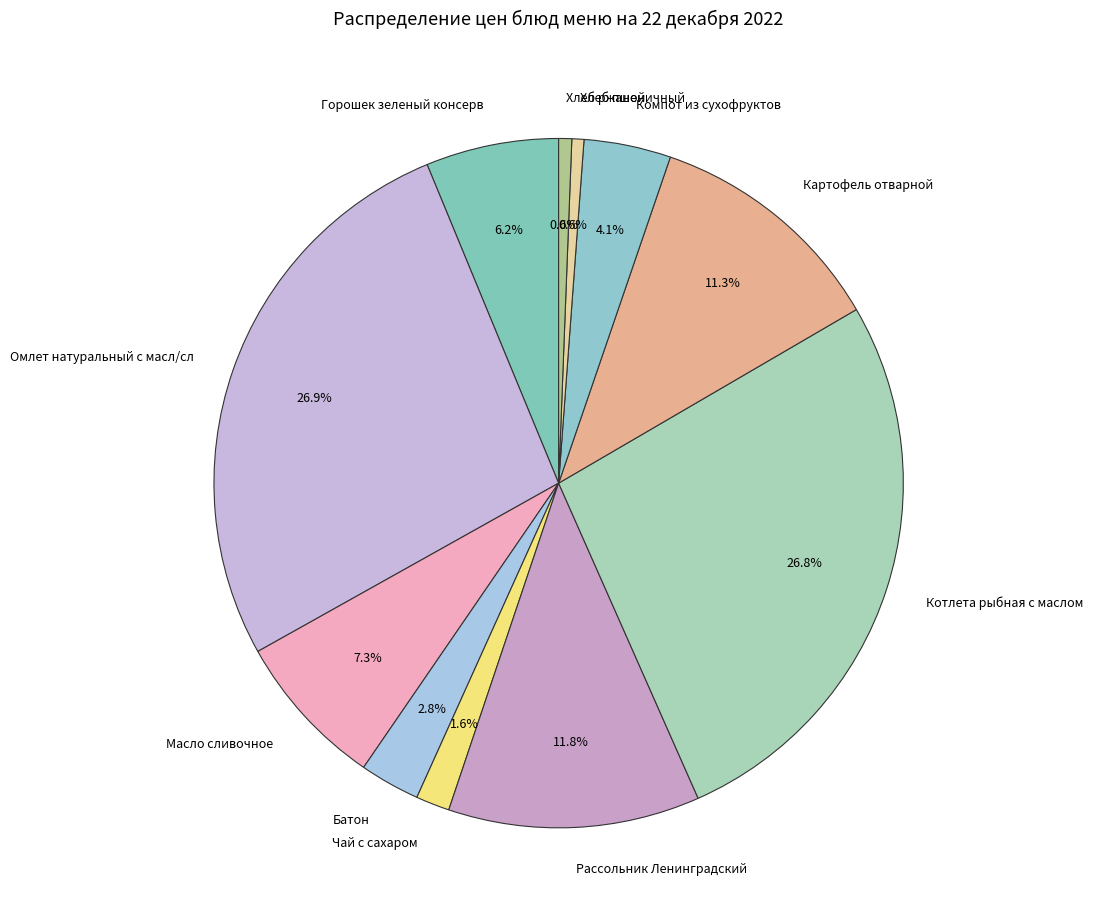

What percentage is the Рассольник Ленинградский slice, to the nearest percent?

12%